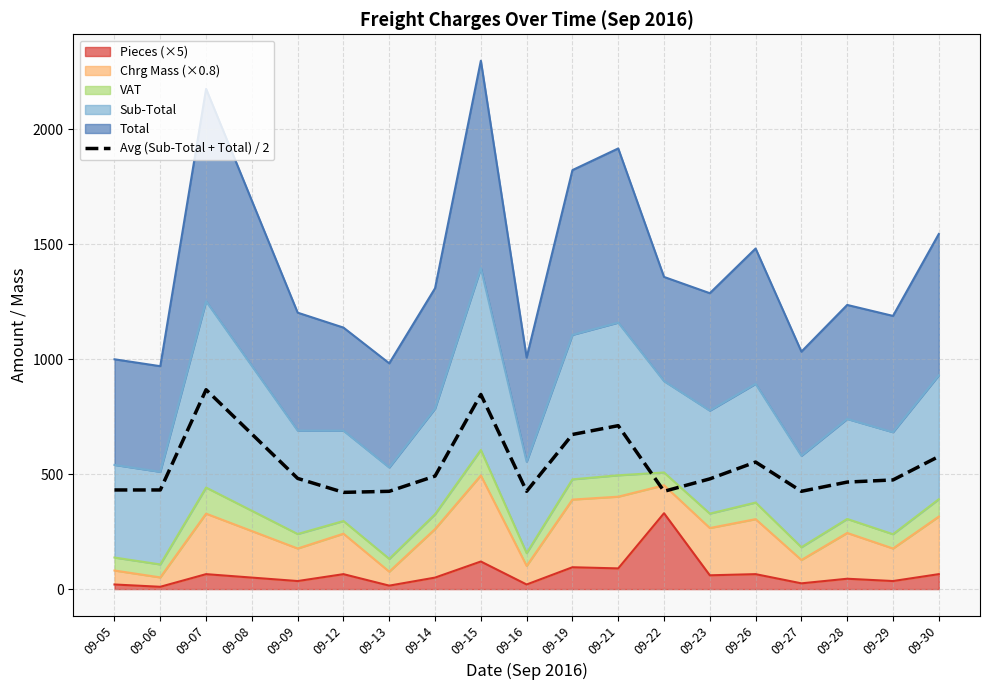

Approximately how many times larger is the value at 09-21 compared to 09-23?

1.5